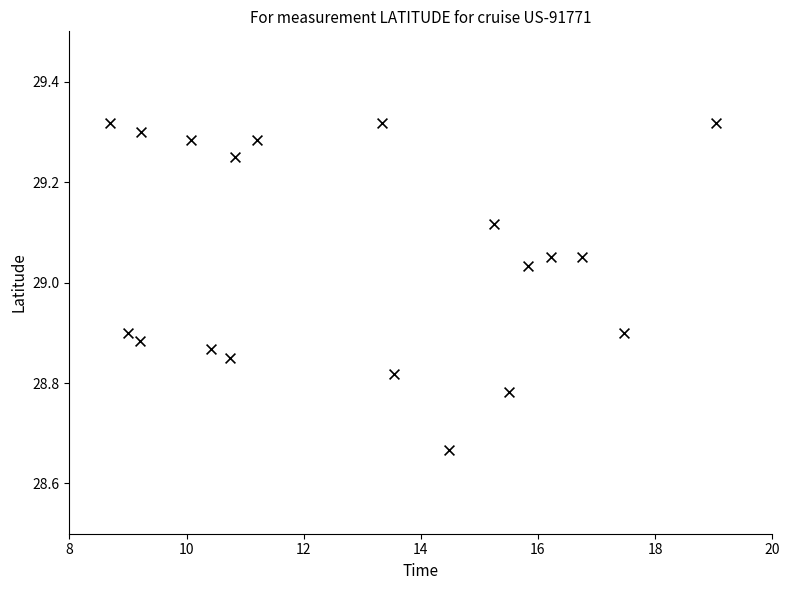

What is the range of X values (max minus min)?

10.3